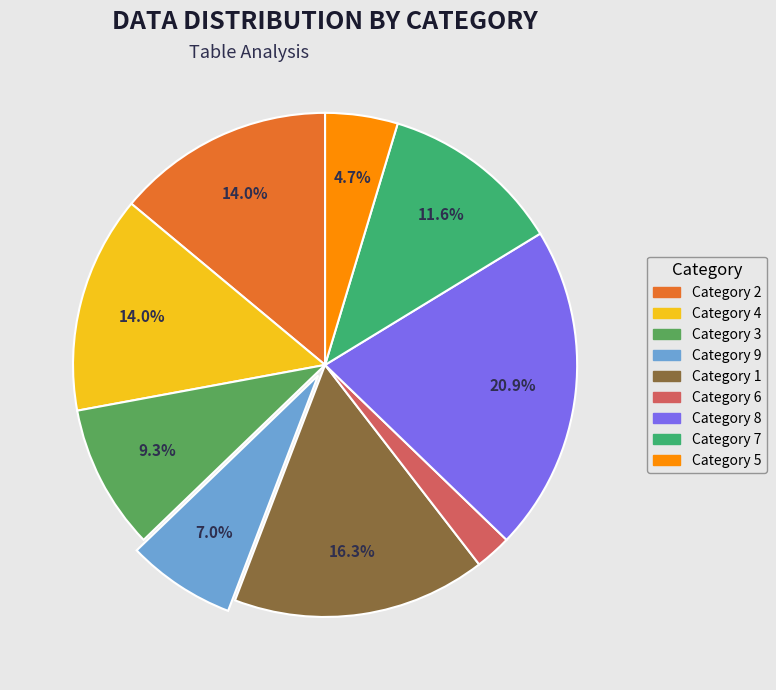

Does any single category account for the majority?

No